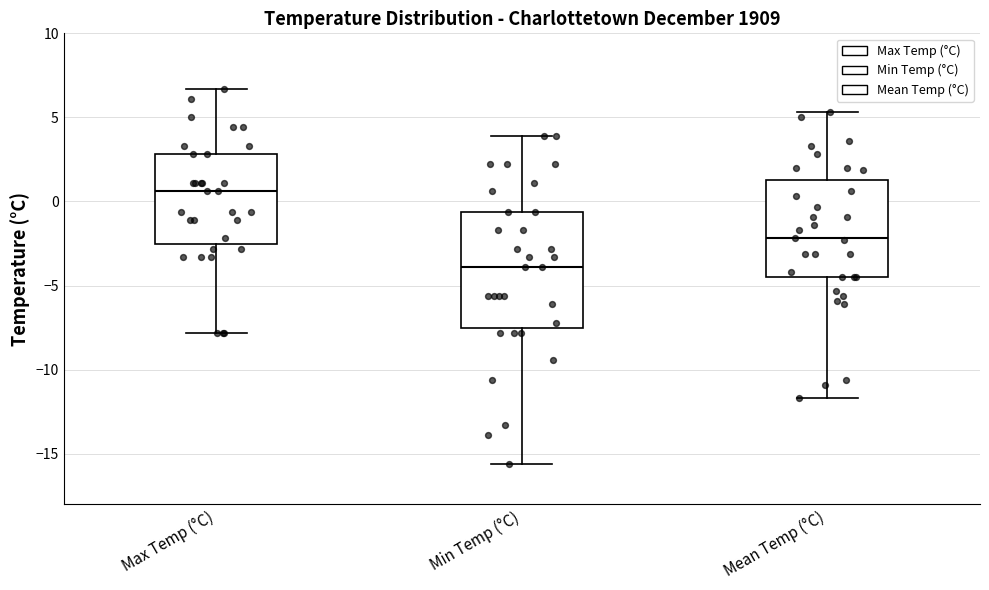

Which box has the highest median line?

Max Temp (°C)